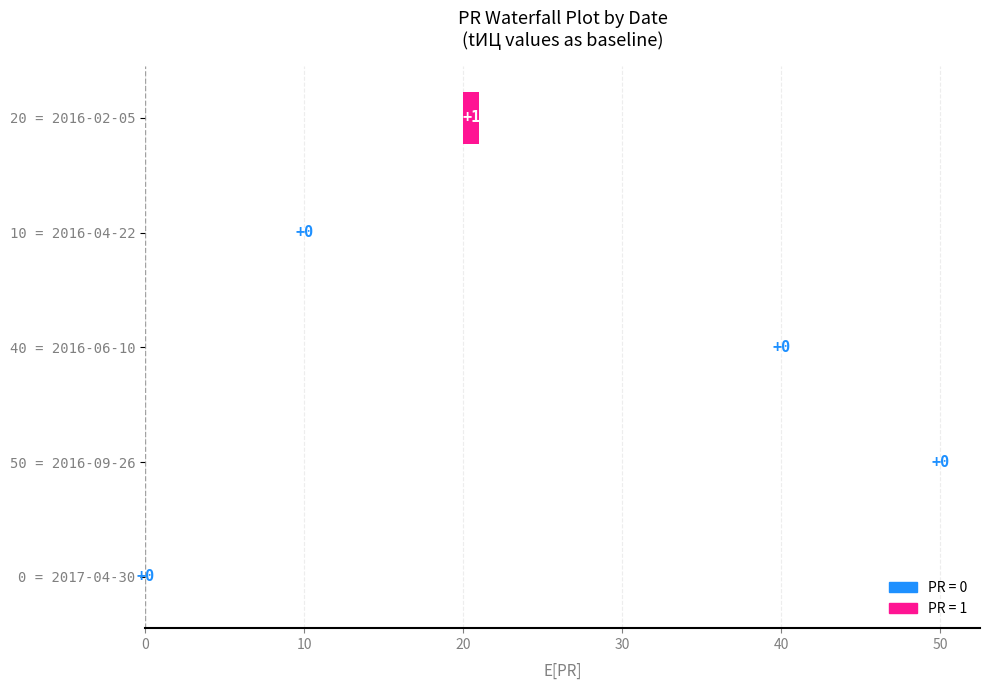

Where is the data nearest to the value 0?

2017-04-30